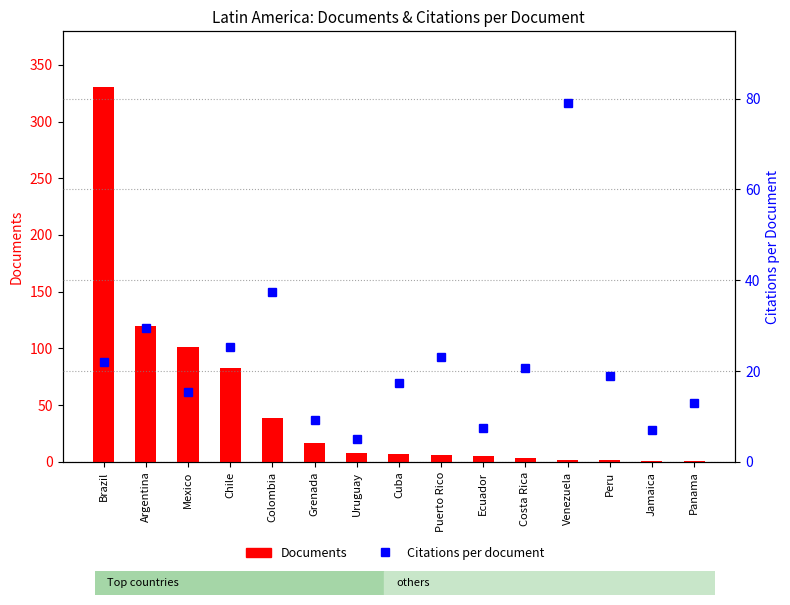

Which series has the widest spread of values?

Documents